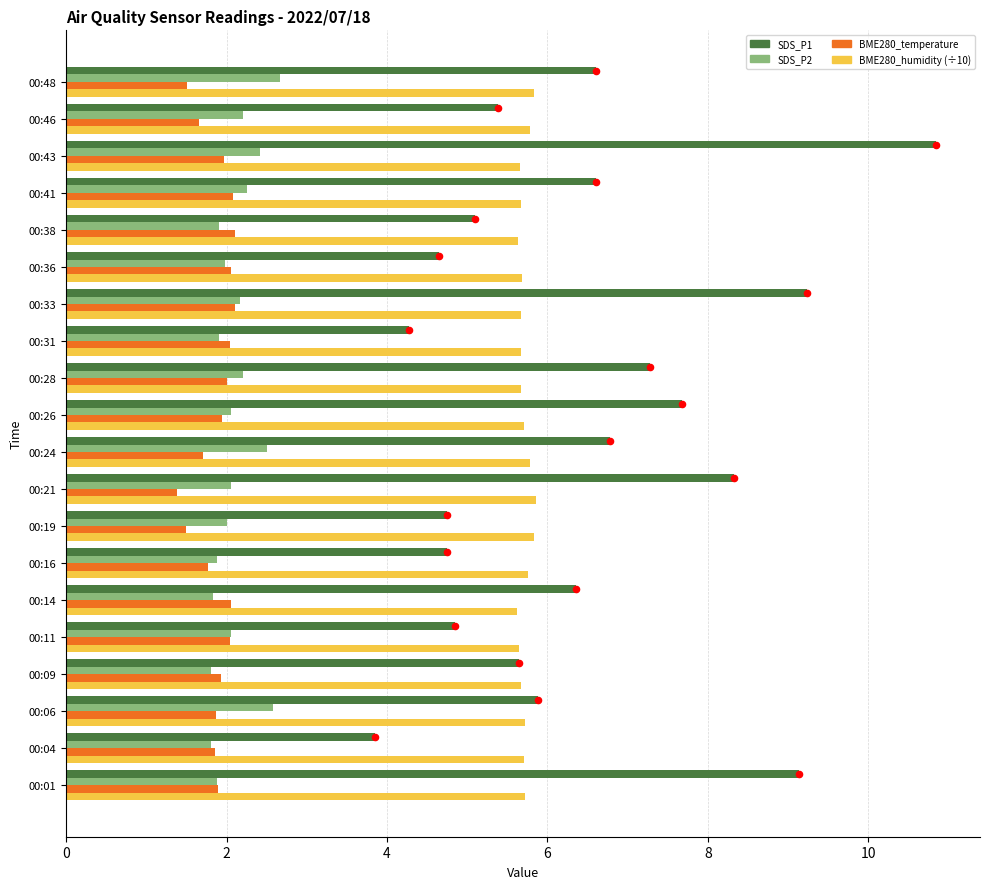

At how many categories does at least one series exceed 3?

20